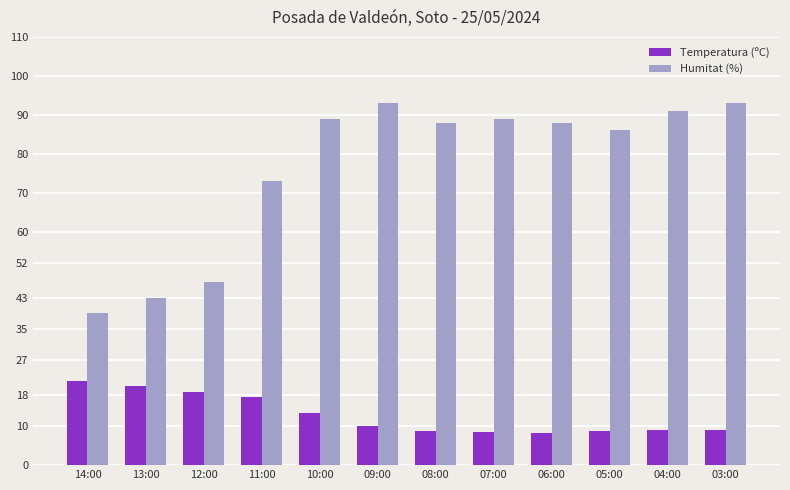

List the series in order of their peak value, lowest first.

Temperatura (ºC), Humitat (%)